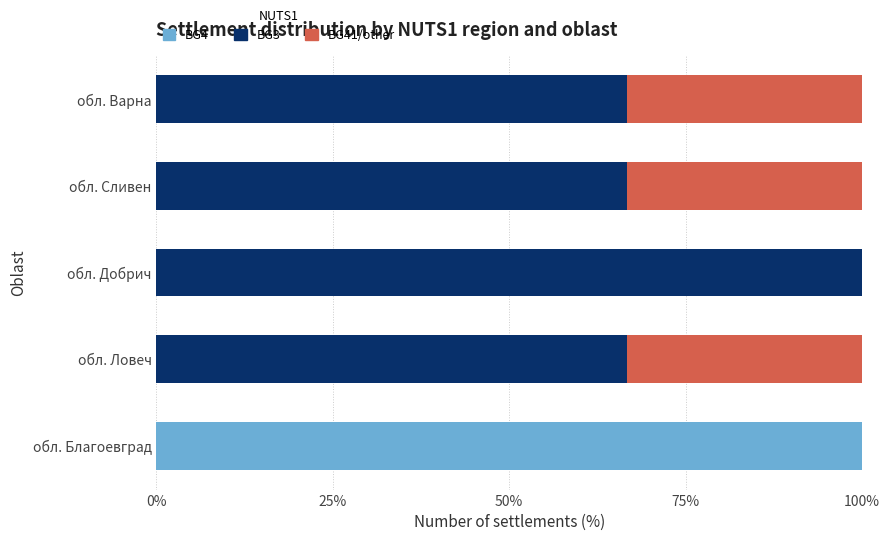

At which label does BG4 reach its peak?

обл. Благоевград